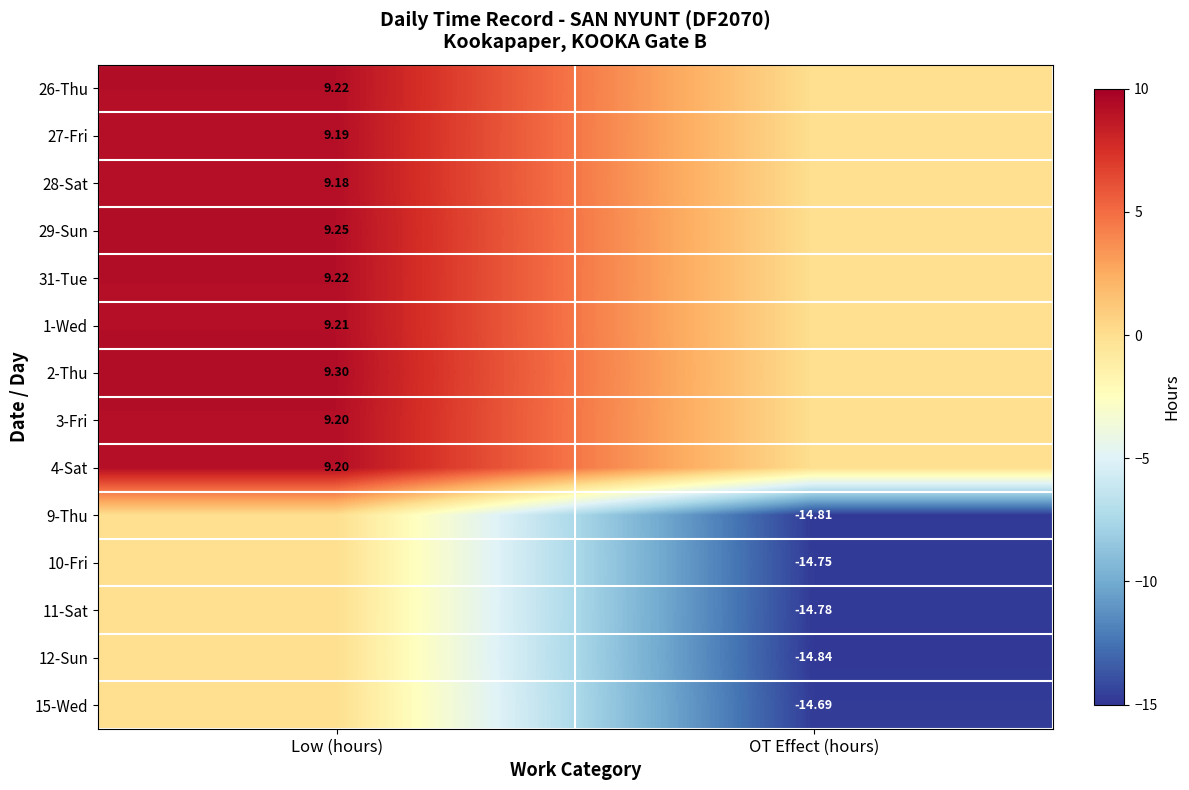

Is the value of 26-Thu at OT Effect (hours) greater than the value of 9-Thu at Low (hours)?

No